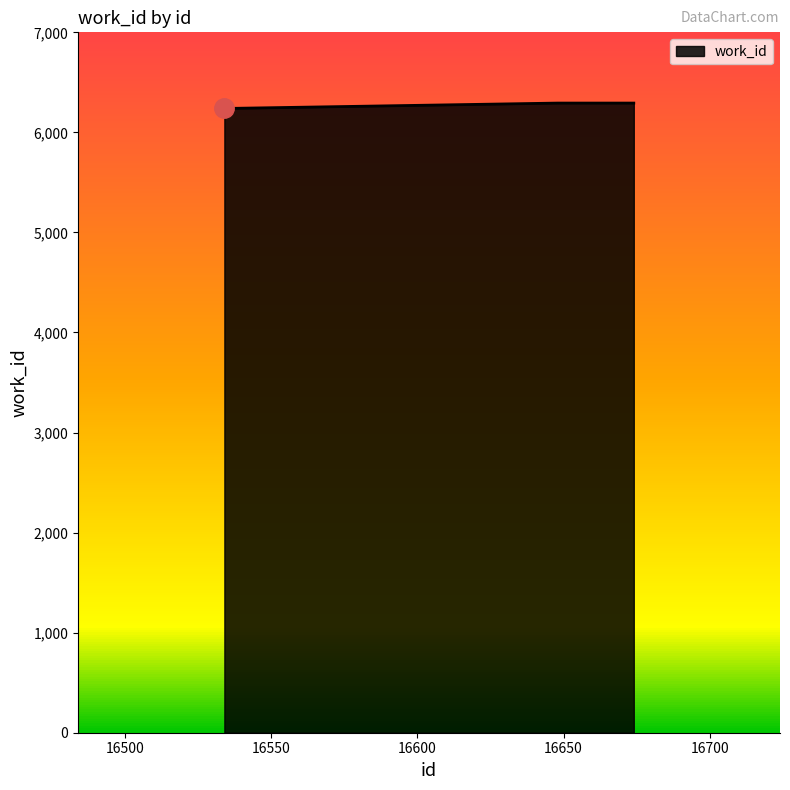

What is the difference between the maximum and minimum values?

54